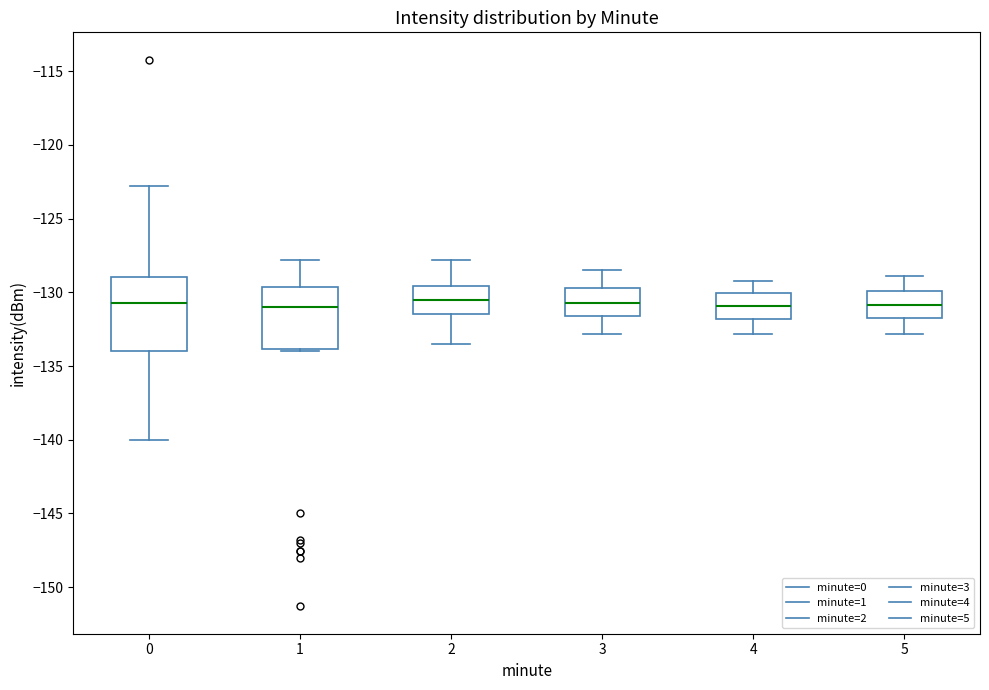

Reading left to right, transcribe this box plot: for each box, give where its median line is, the range the box spans, and where its two whiskers end, as read against the y-axis. The values are not printed on the chart, so give them approximately, as read against the axis.

0: median -130.5, box -134.0 to -129.0, whiskers -140.0 to -123.0
1: median -131.0, box -134.0 to -129.5, whiskers -134.0 to -128.0
2: median -130.5, box -131.5 to -129.5, whiskers -133.5 to -128.0
3: median -130.5, box -131.5 to -129.5, whiskers -133.0 to -128.5
4: median -131.0, box -132.0 to -130.0, whiskers -133.0 to -129.0
5: median -131.0, box -131.5 to -130.0, whiskers -133.0 to -129.0